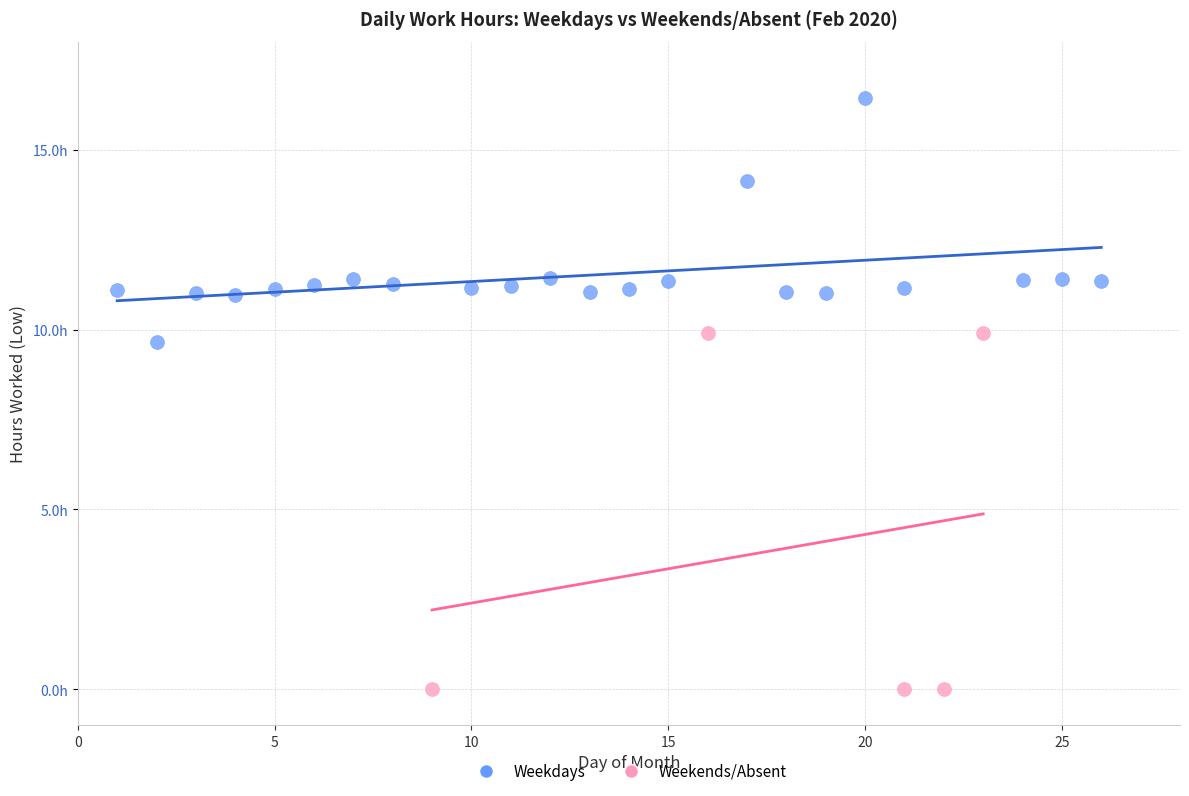

Which series has the widest spread of Y values?

Weekends/Absent